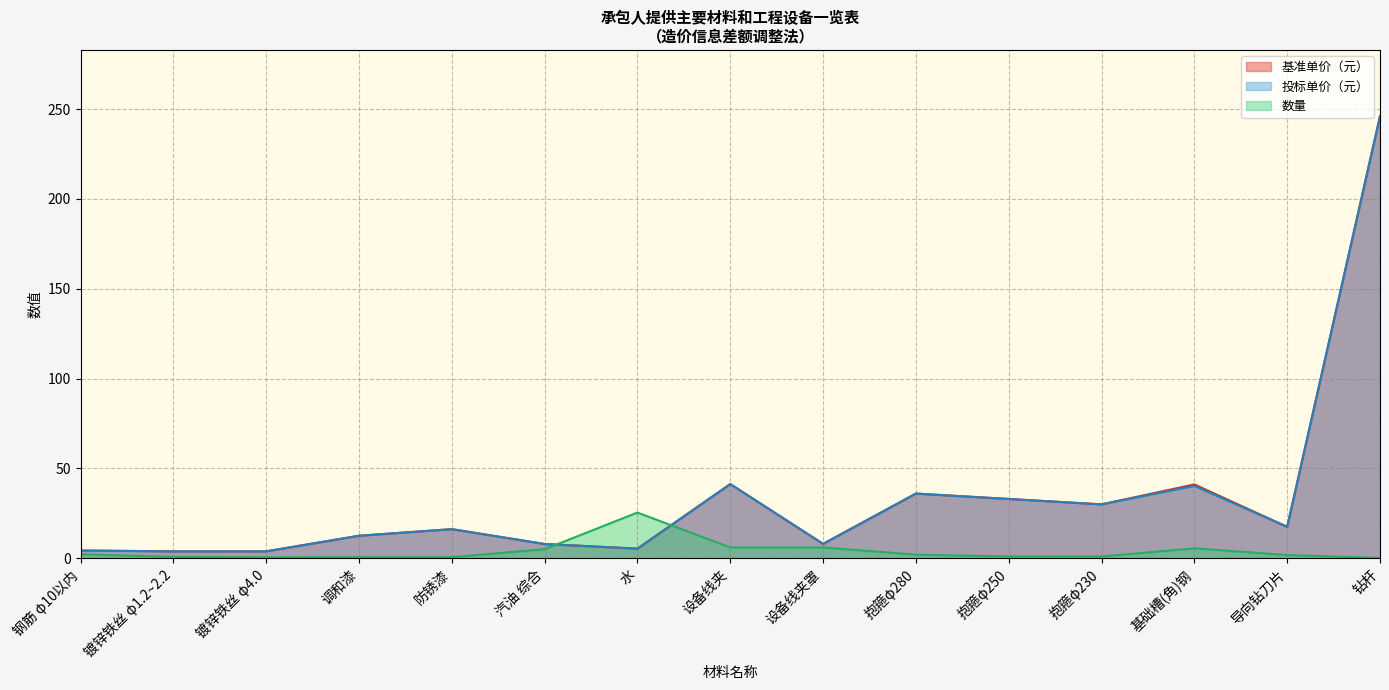

Which series has the largest total across all categories?

基准单价（元）